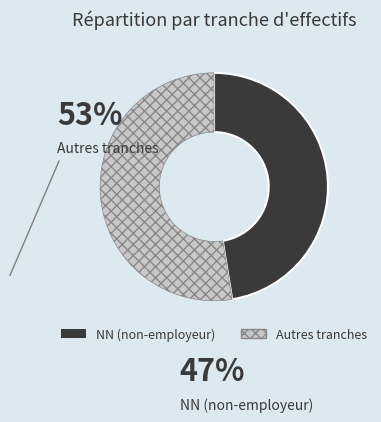

Is it true that NN is 47% of the pie?

True